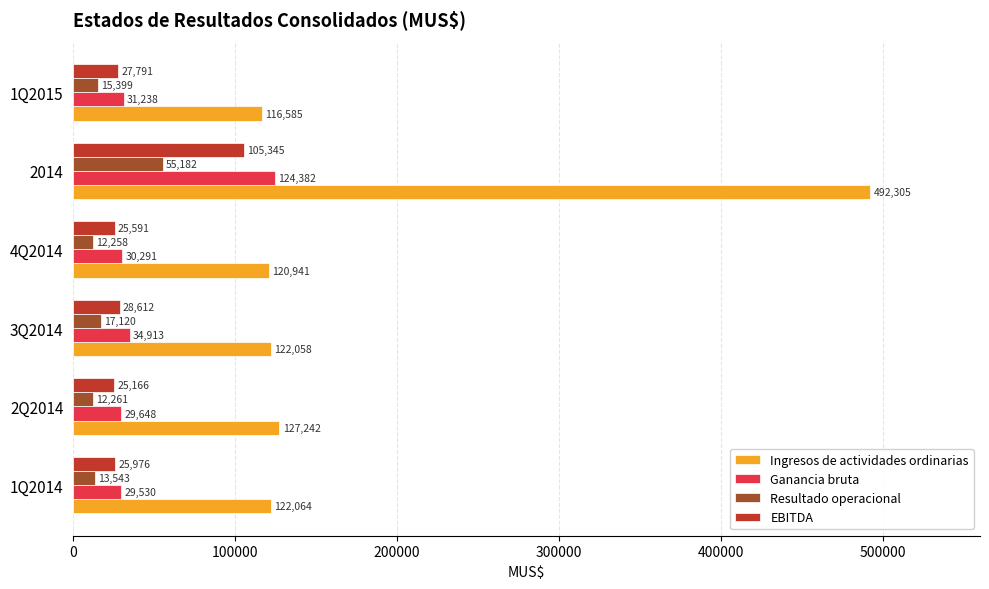

What are all the series names shown in the legend?

Ingresos de actividades ordinarias, Ganancia bruta, Resultado operacional, EBITDA